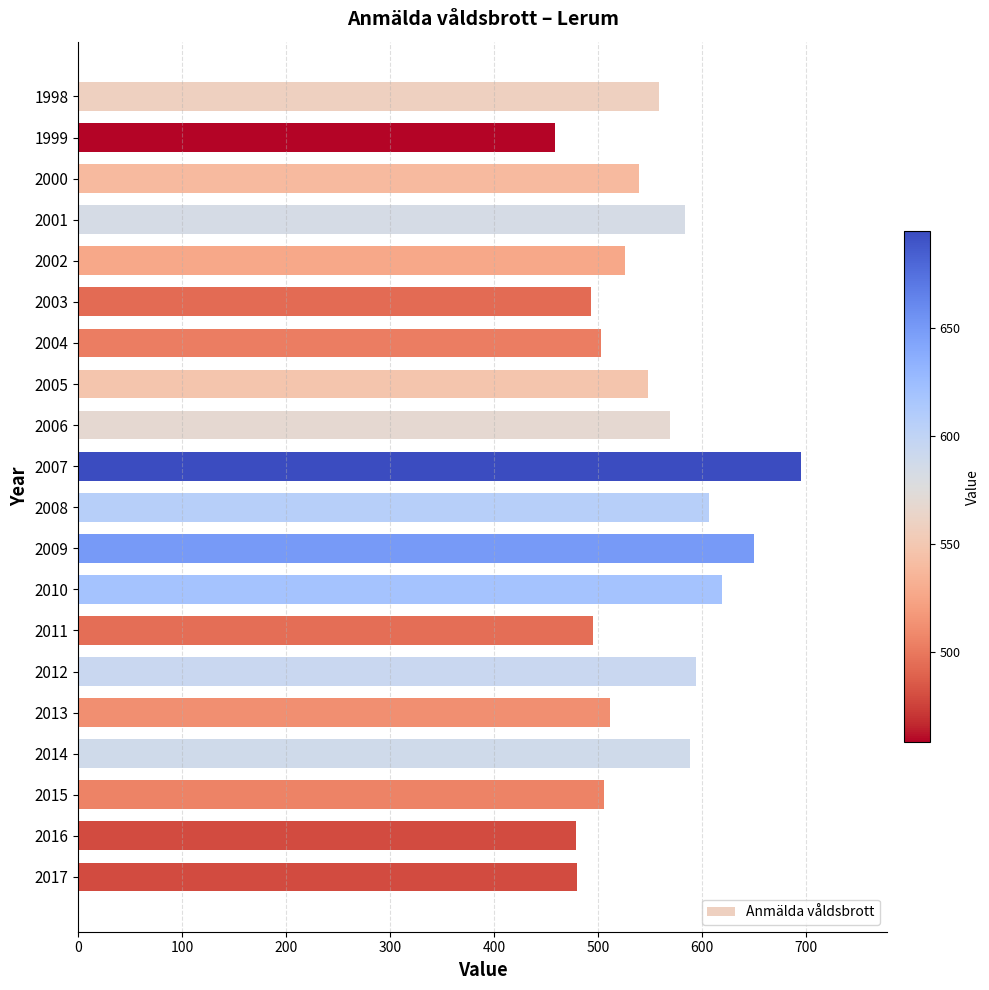

What is the sum of all values?

11001.5